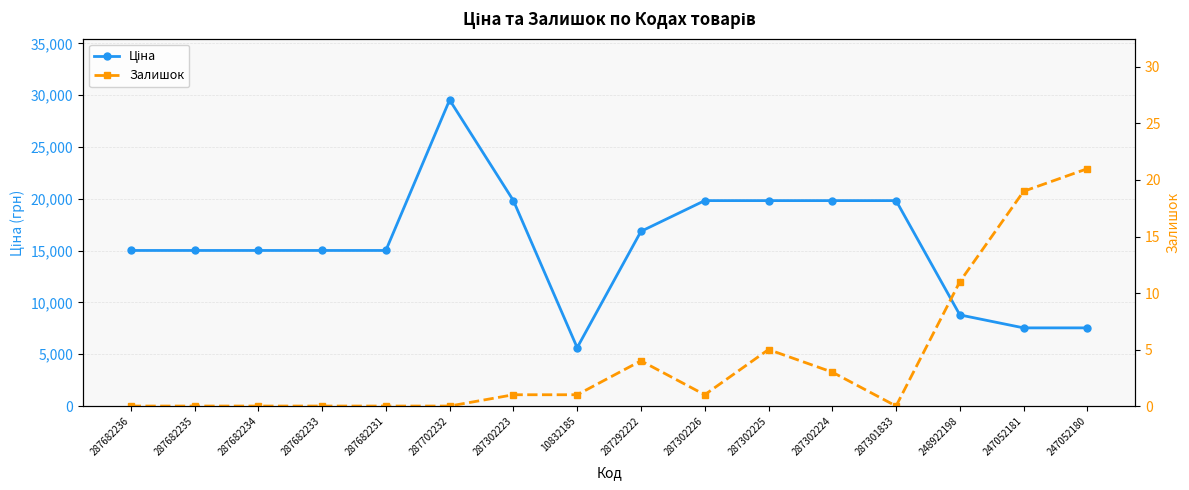

What are all the series names shown in the legend?

Ціна, Залишок